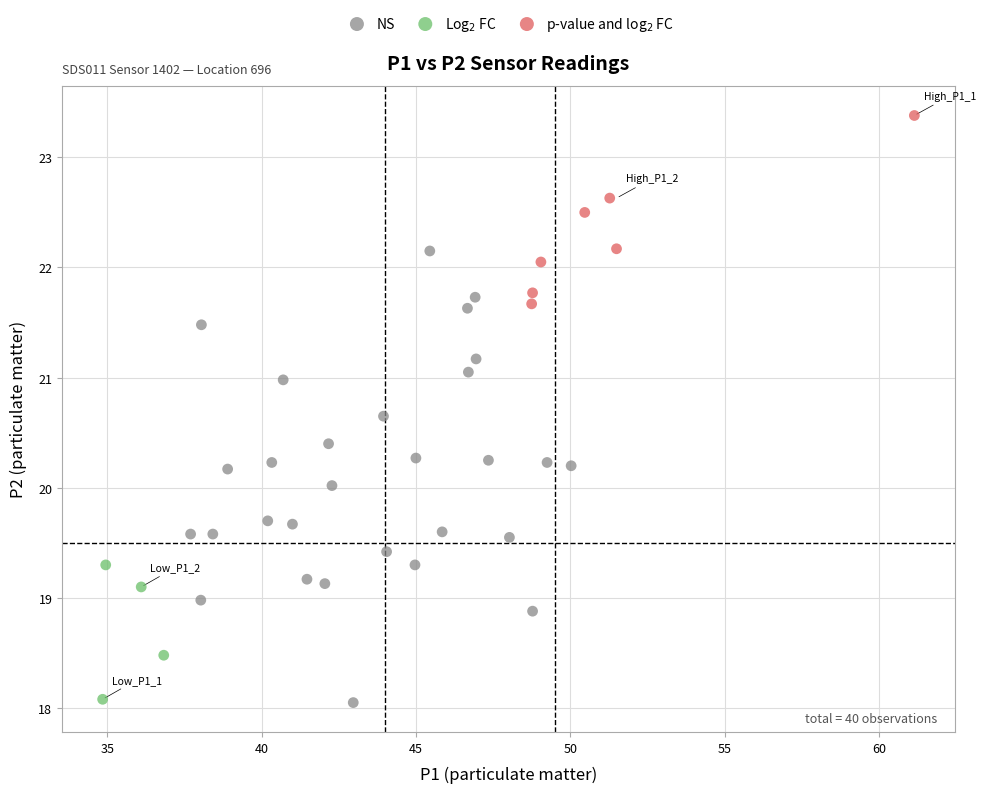

Which series has the widest spread of Y values?

NS